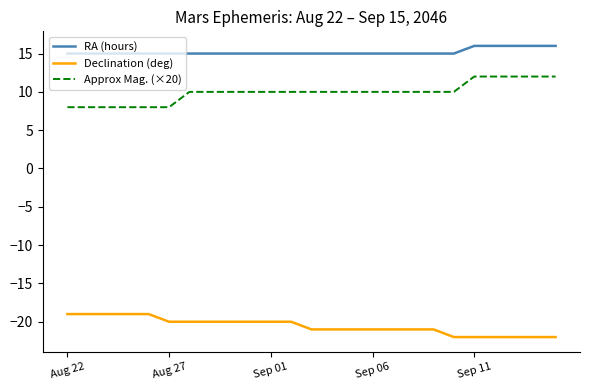

What is the maximum value shown in the chart?

16